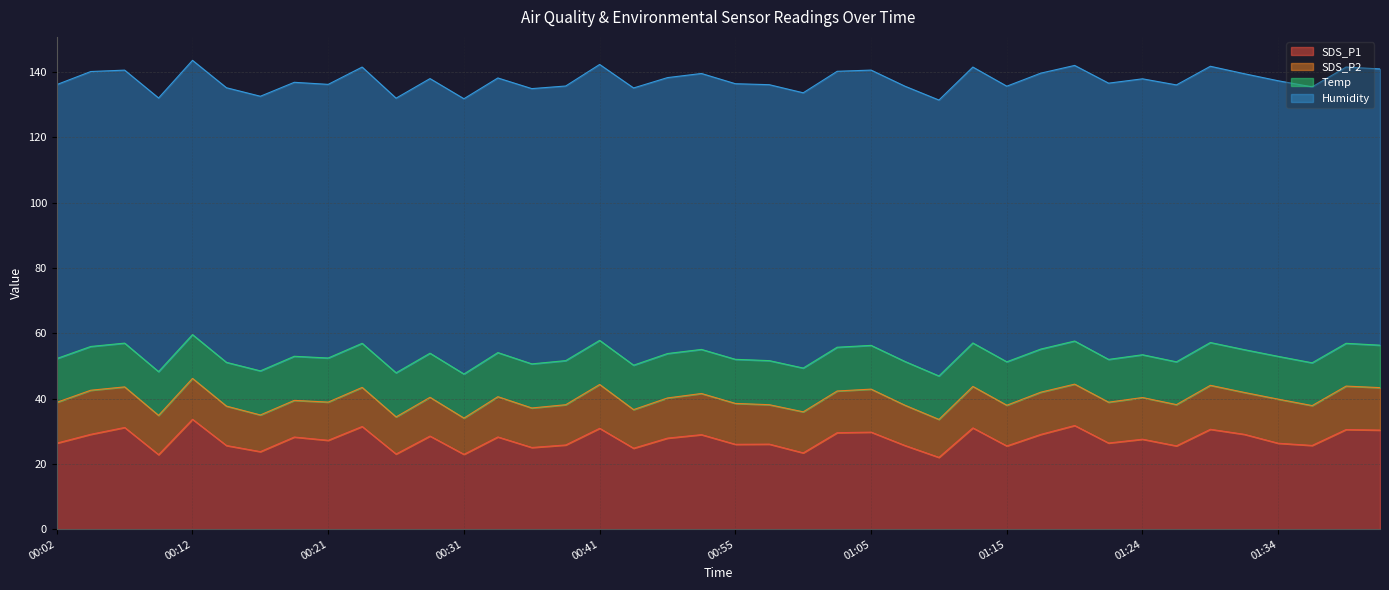

In Humidity, how many points are higher than both neighbors (excluding endpoints)?

10